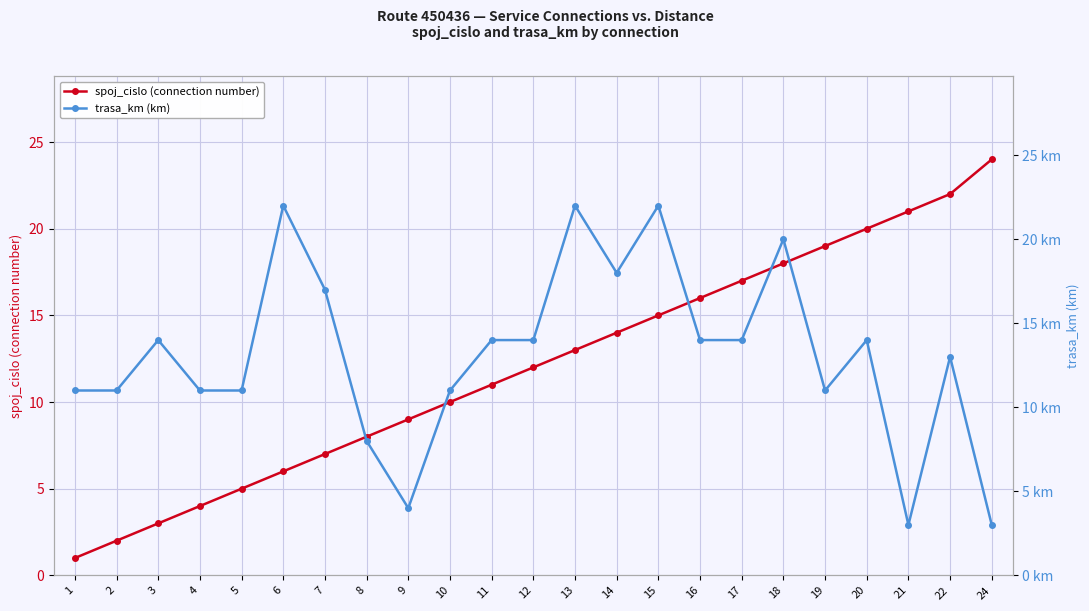

At how many categories does at least one series exceed 2?

23